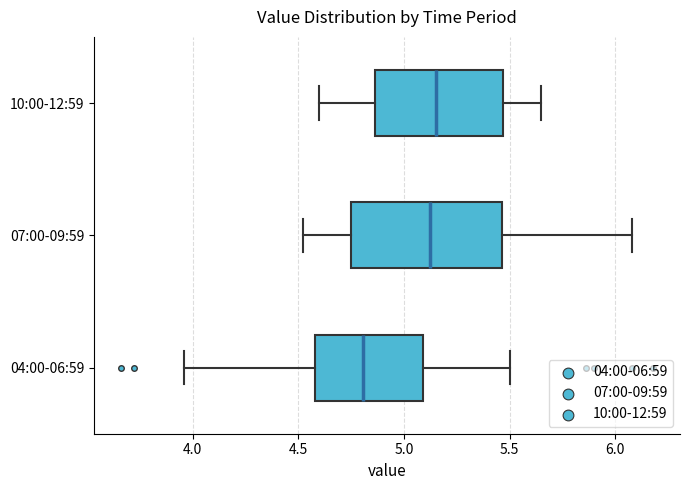

Where does the median line of the box for 10:00-12:59 sit on the x-axis? The values are not printed on the chart, so give them approximately, as read against the axis.

5.15